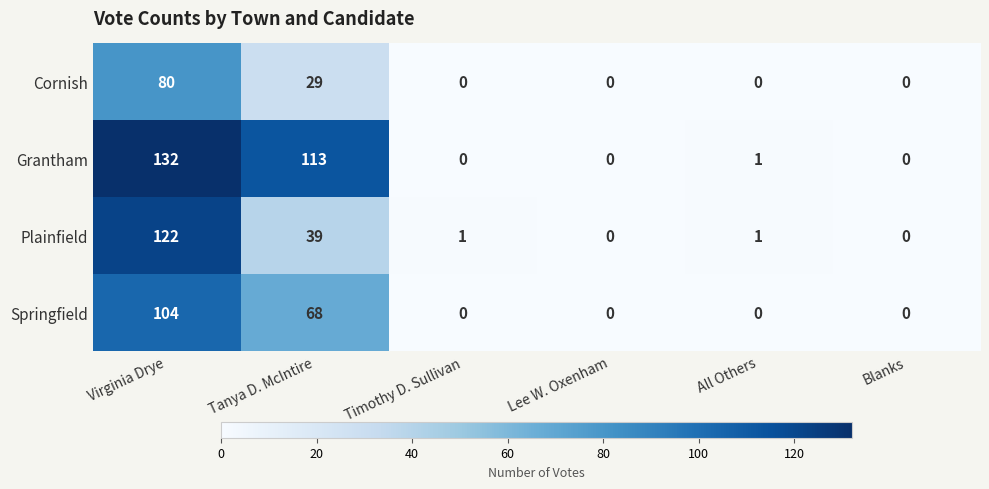

At how many categories does at least one series exceed 4?

2